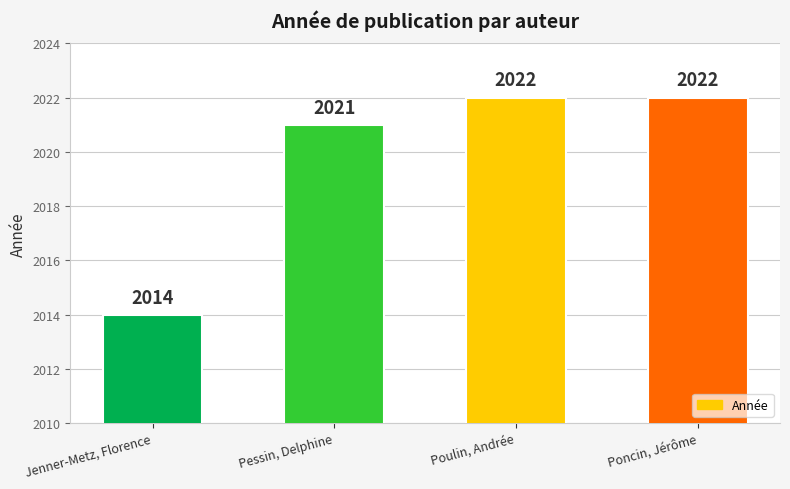

What is the sum of all values?

8079